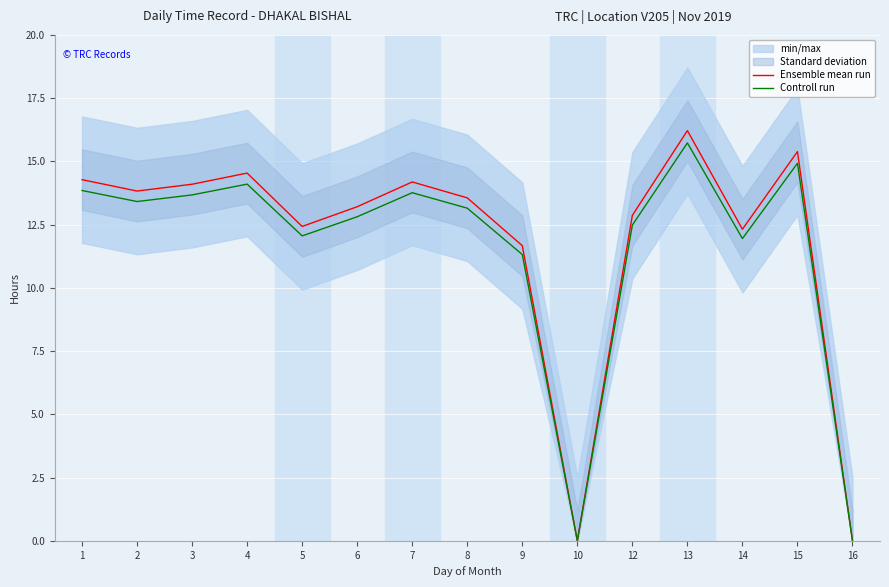

Reading left to right, transcribe all the data shown in this chart.

Ensemble mean run: 14.3	13.8	14.1	14.5	12.4	13.2	14.2	13.6	11.7	0.0	12.9	16.2	12.3	15.4	0.0
Controll run: 13.9	13.4	13.7	14.1	12.1	12.8	13.8	13.2	11.3	0.0	12.5	15.7	12.0	14.9	0.0